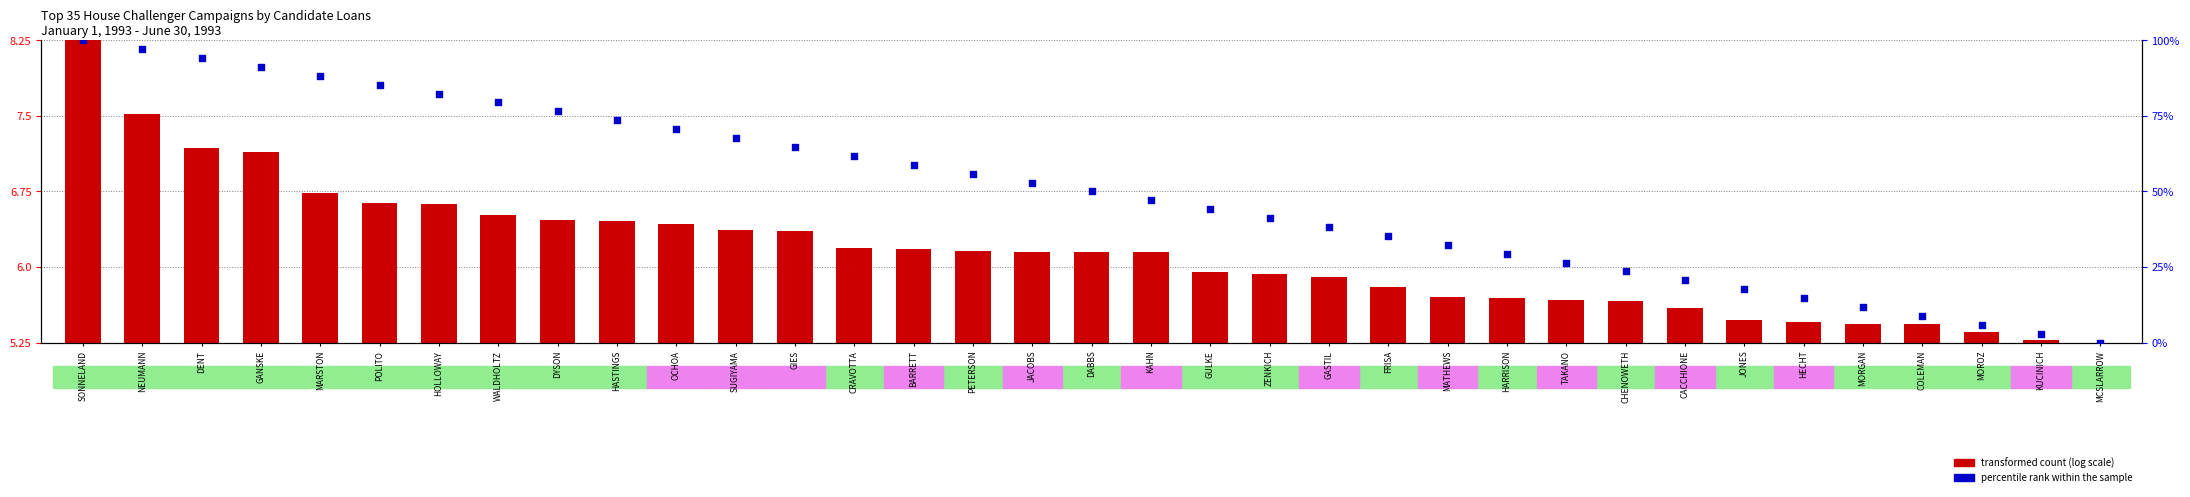

What are all the series names shown in the legend?

transformed count (log scale), percentile rank within the sample